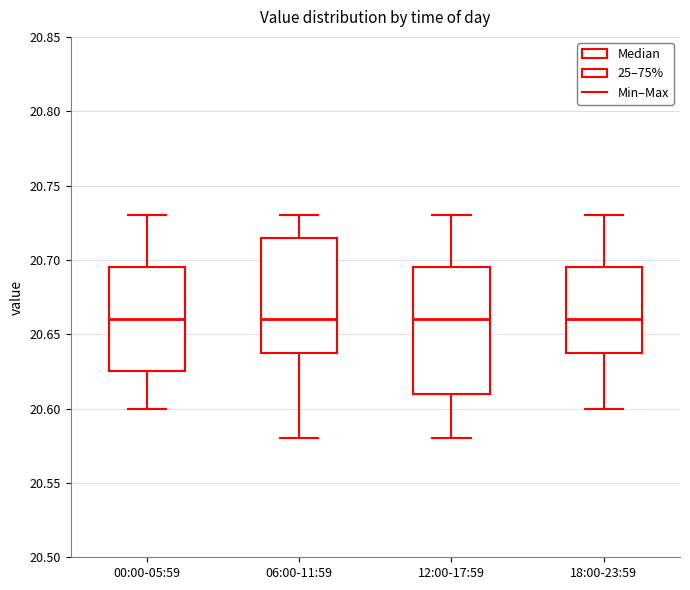

Which box is the tallest, from its lower edge to its upper edge?

12:00-17:59